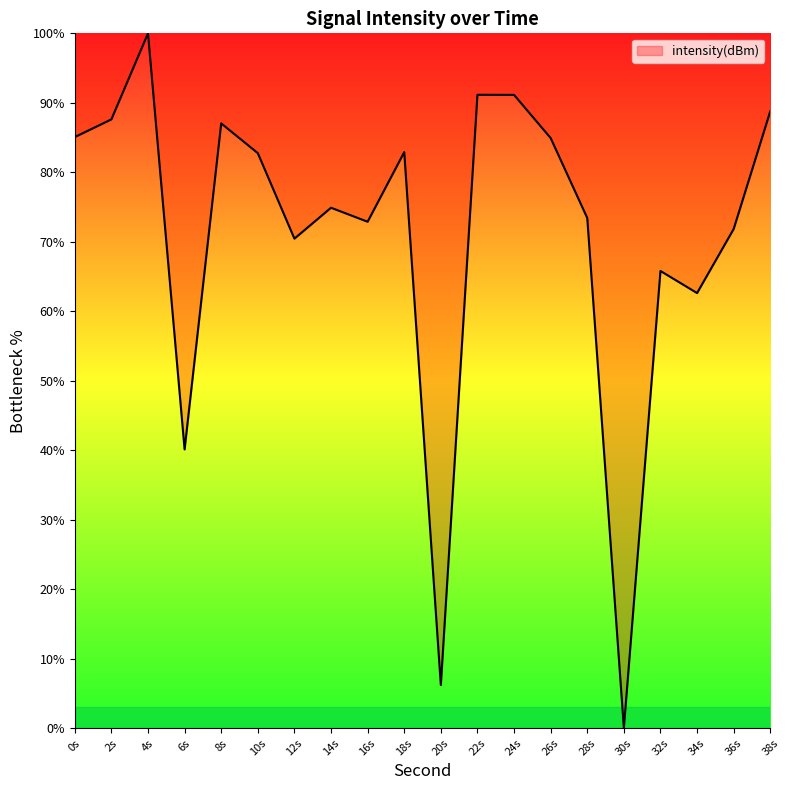

Between 8s and 10s, which is larger?

8s